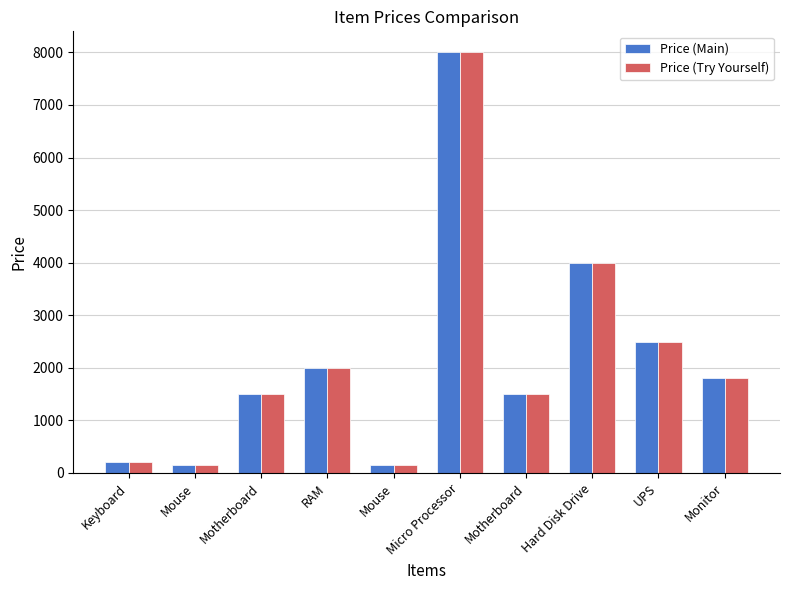

How many data points in Price (Main) are less than 1800?

5